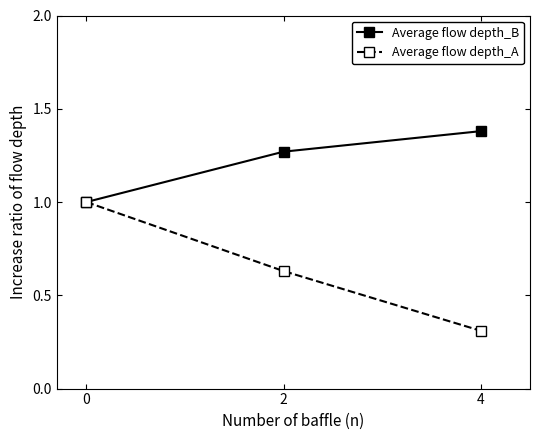

Which series has the largest total across all categories?

Average flow depth_B